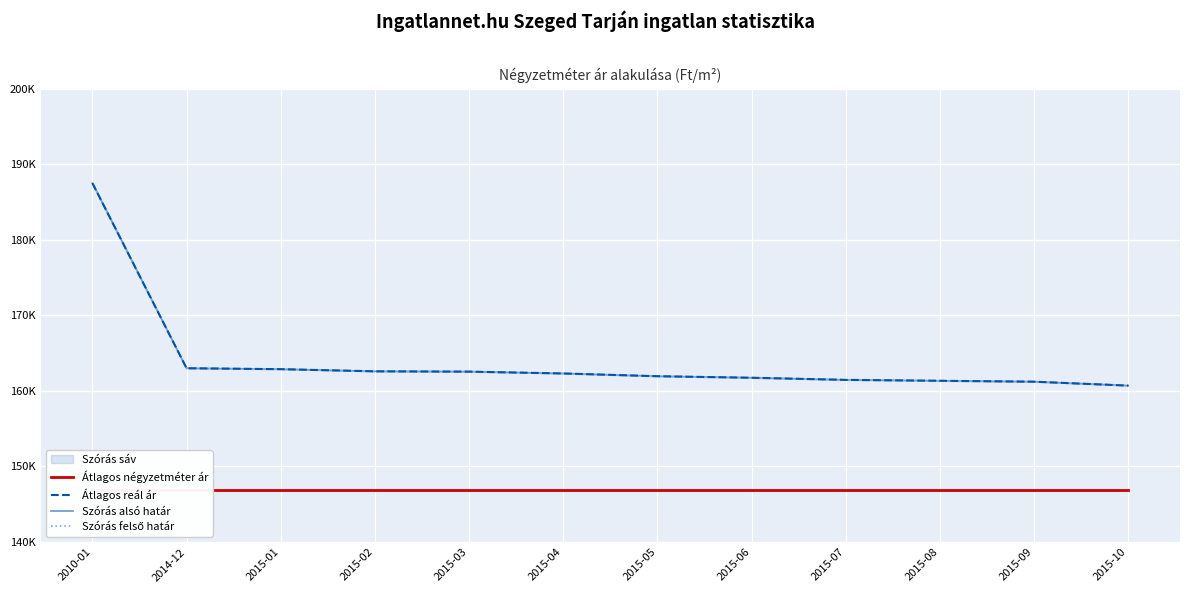

What is the value of the Átlagos reál ár point at the 8th from the left?

161741